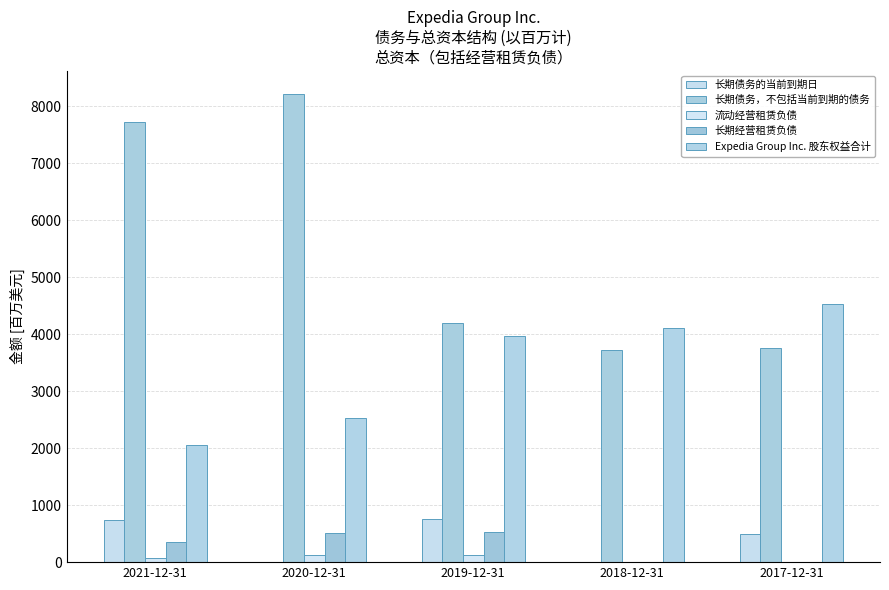

Count the number of categories in the chart.

5